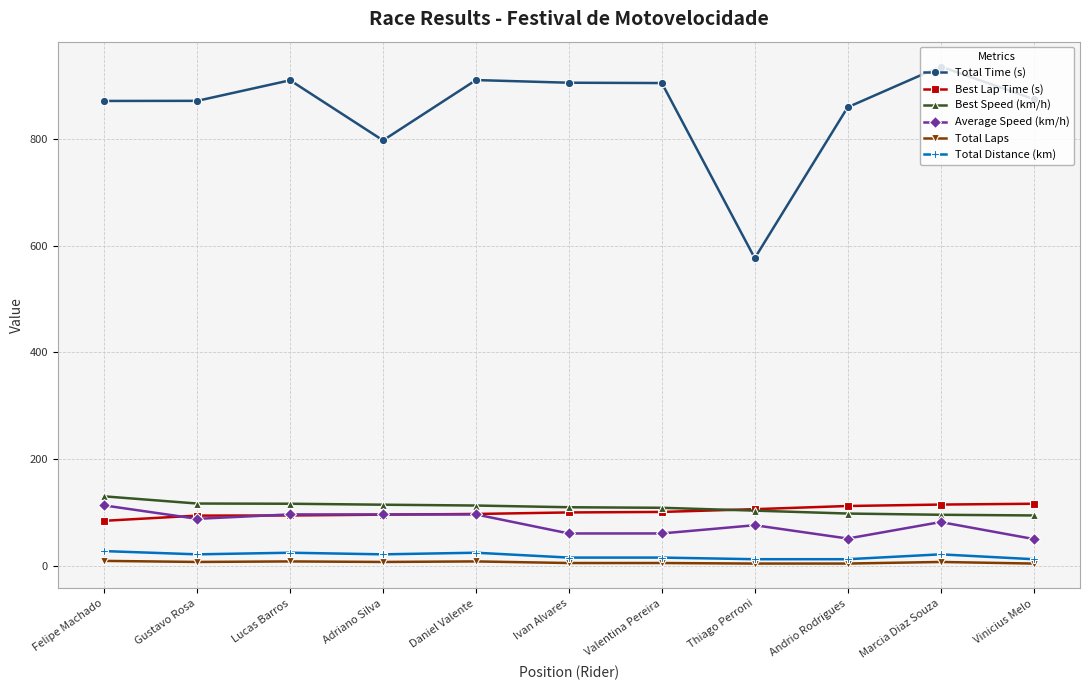

Is the value of Best Lap Time (s) at Lucas Barros greater than the value of Total Distance (km) at Lucas Barros?

Yes